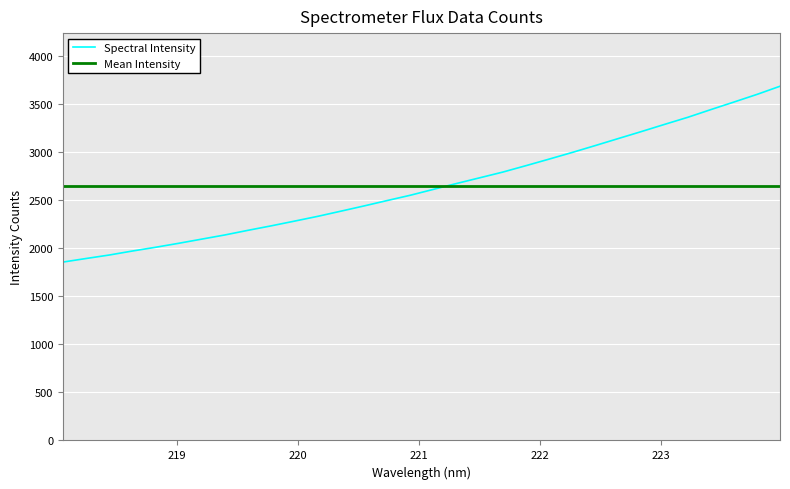

Count the number of categories in the chart.

32